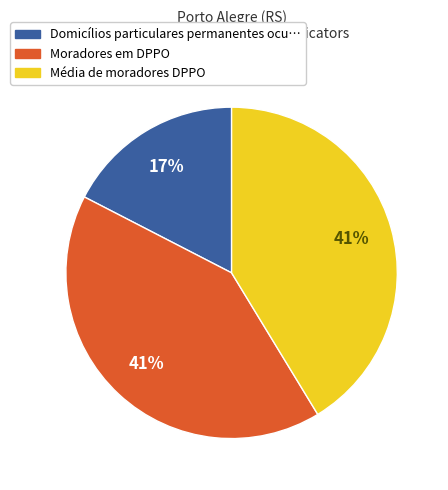

To the nearest percent, what is the difference between the largest and smallest slice percentages?

24%